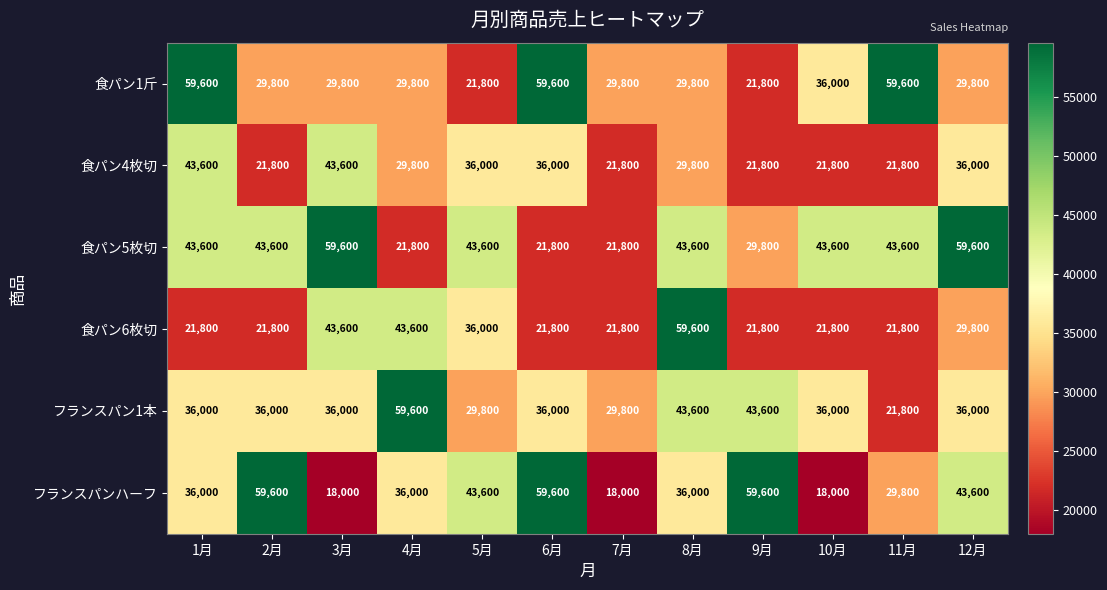

True or false: フランスパンハーフ has a value of 68942 at 5月.

False